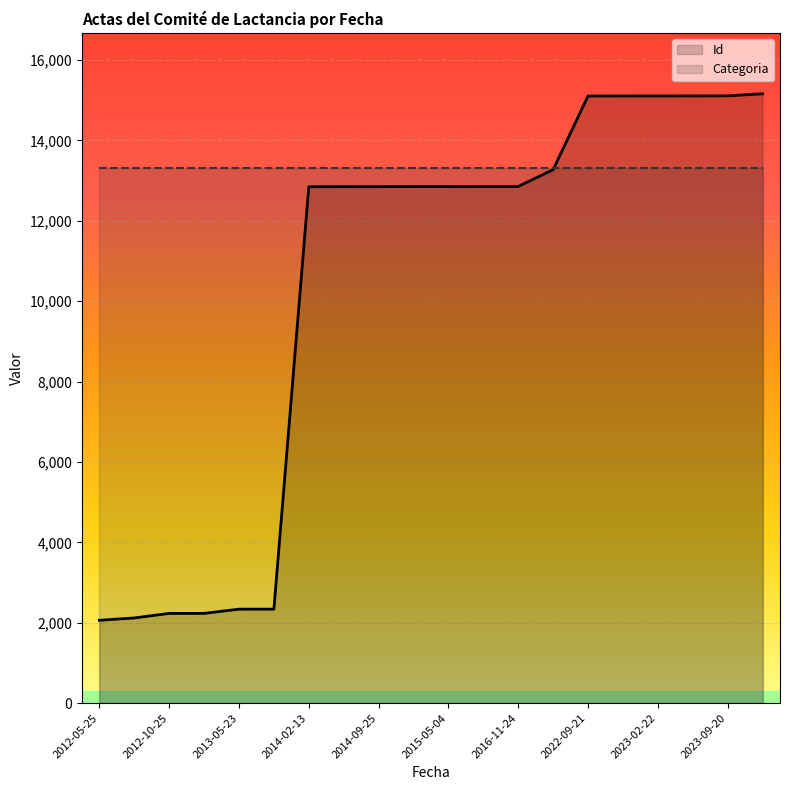

What is the maximum value shown in the chart?

15161.0